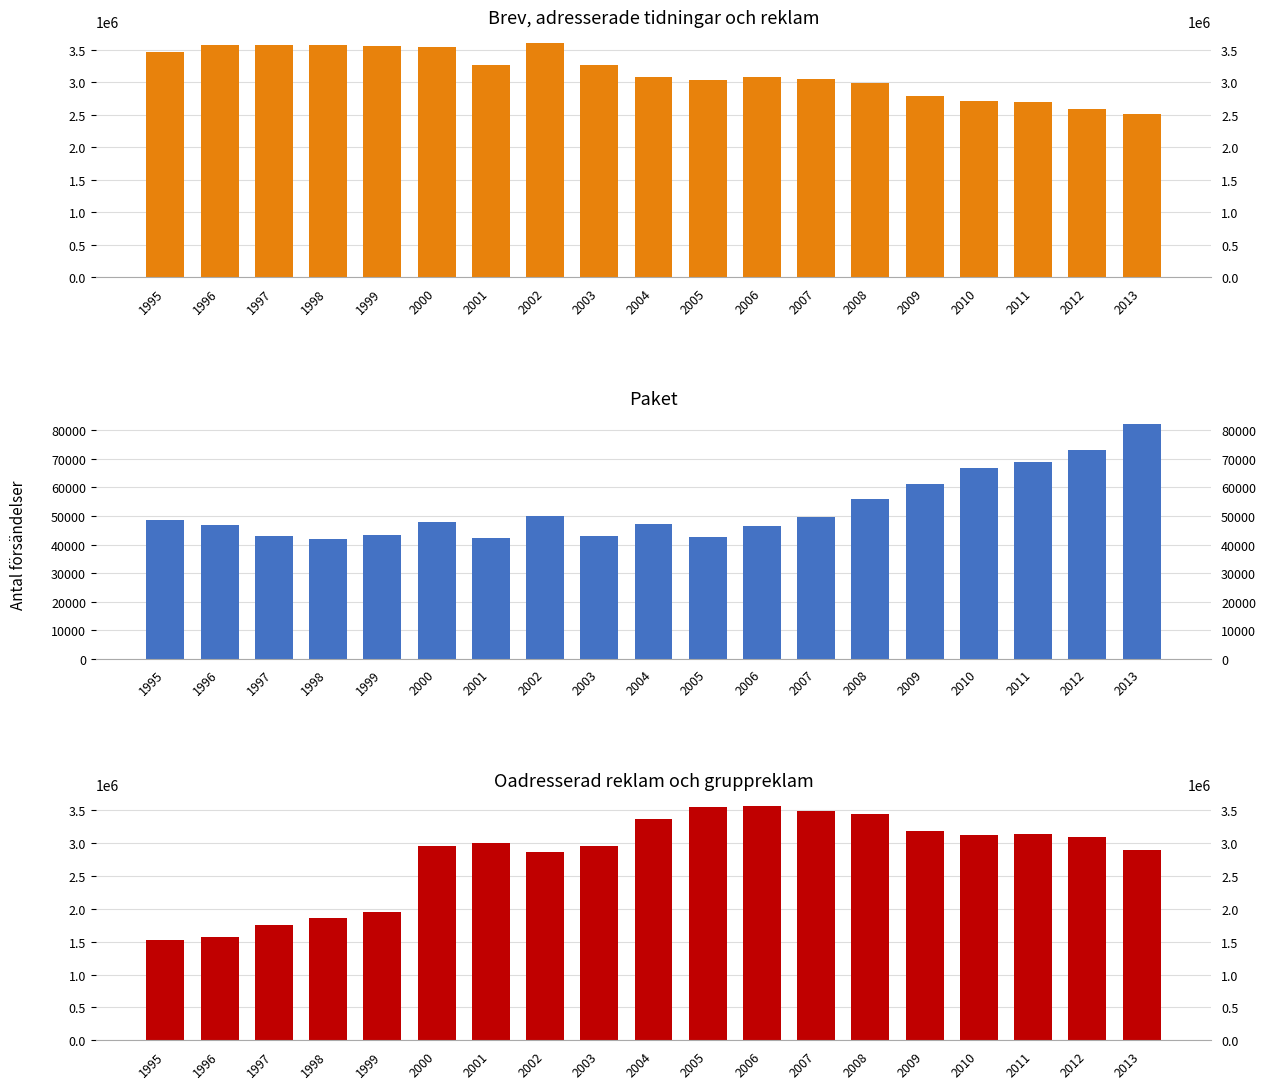

What is the average value of the Oadresserad reklam och gruppreklam series?

2802829.0